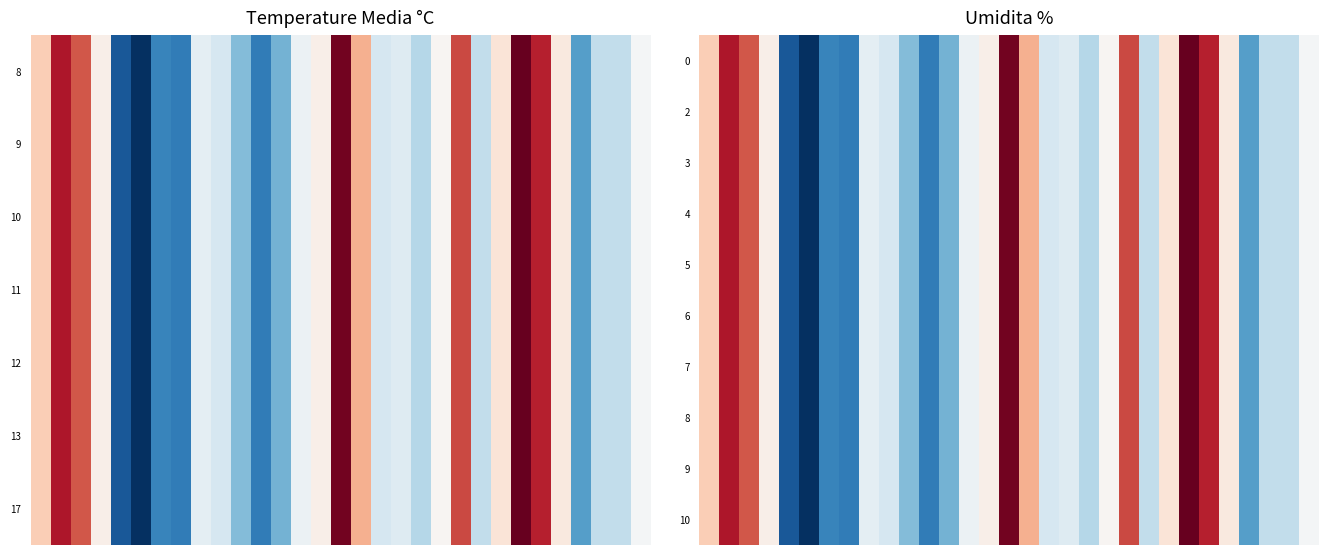

What is the total value across all series at 4?

440